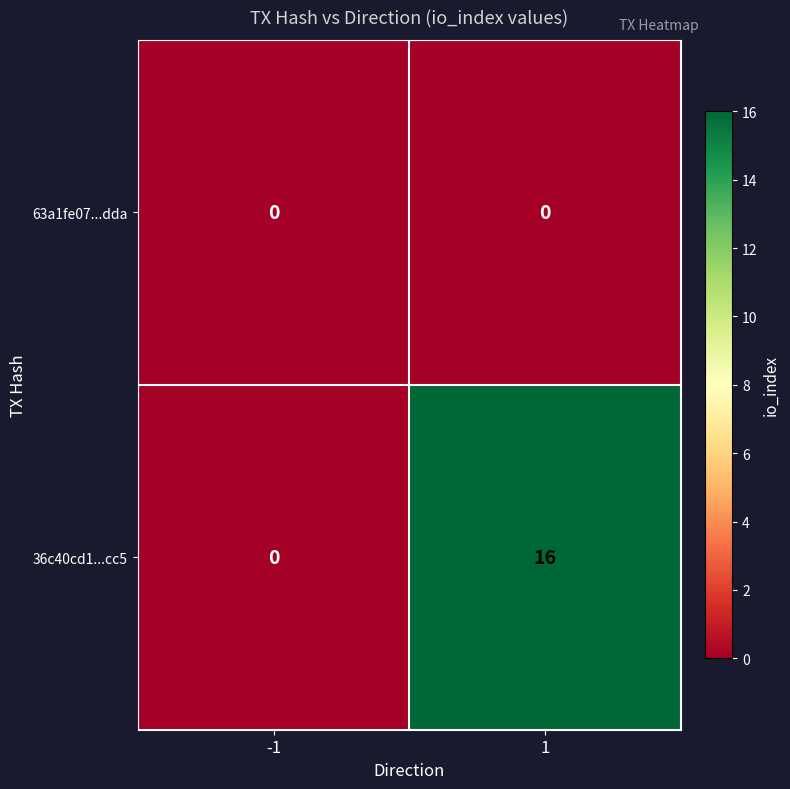

What is the average value of the 36c40cd1...cc5 series?

8